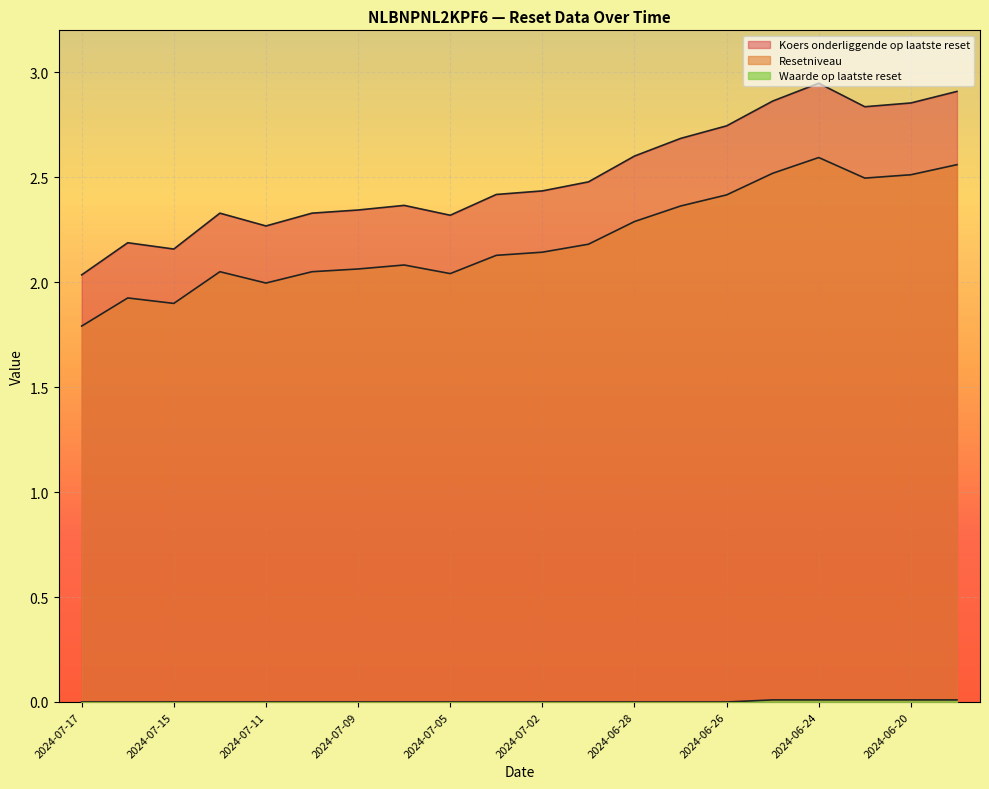

What is the label of the 13th point from the right?

2024-07-08